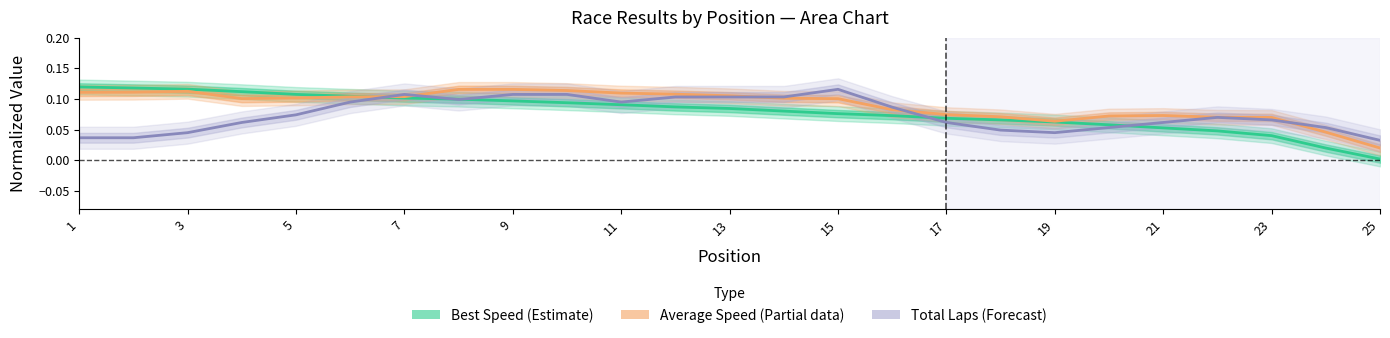

Reading left to right, what are all the values shown in this chart?

Best Speed (Estimate): 0.1	0.1	0.1	0.1	0.1	0.1	0.1	0.1	0.1	0.1	0.1	0.1	0.1	0.1	0.1	0.1	0.1	0.1	0.1	0.1	0.1	0.0	0.0	0.0	0.0
Average Speed (Partial): 0.1	0.1	0.1	0.1	0.1	0.1	0.1	0.1	0.1	0.1	0.1	0.1	0.1	0.1	0.1	0.1	0.1	0.1	0.1	0.1	0.1	0.1	0.1	0.0	0.0
Total Laps (Forecast): 0.0	0.0	0.0	0.1	0.1	0.1	0.1	0.1	0.1	0.1	0.1	0.1	0.1	0.1	0.1	0.1	0.1	0.0	0.0	0.1	0.1	0.1	0.1	0.1	0.0